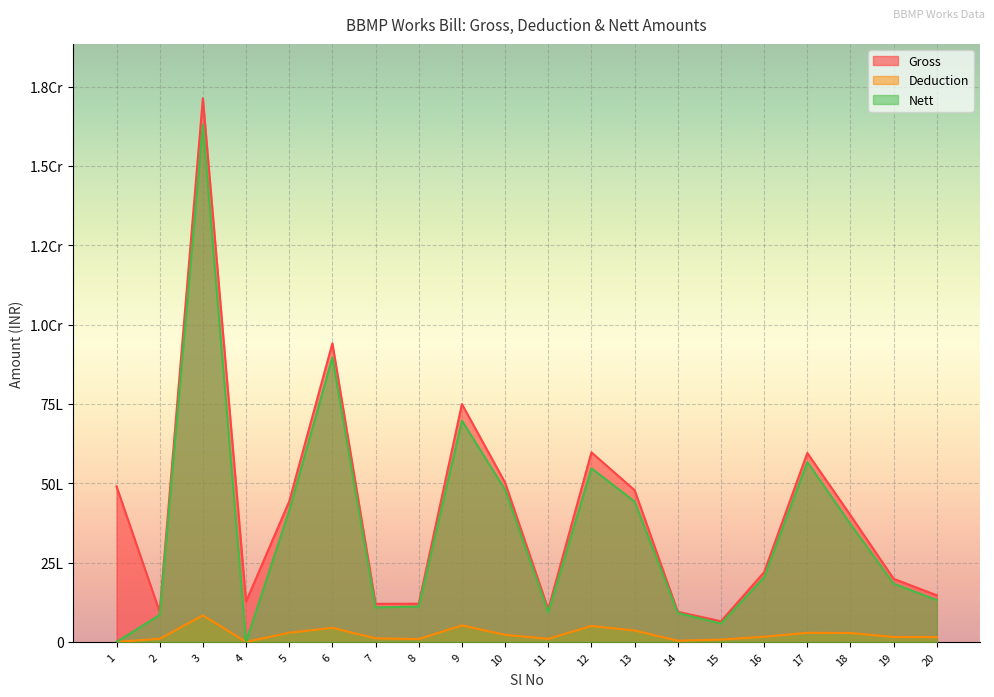

What is the difference between the highest and lowest values at 18?

3710760